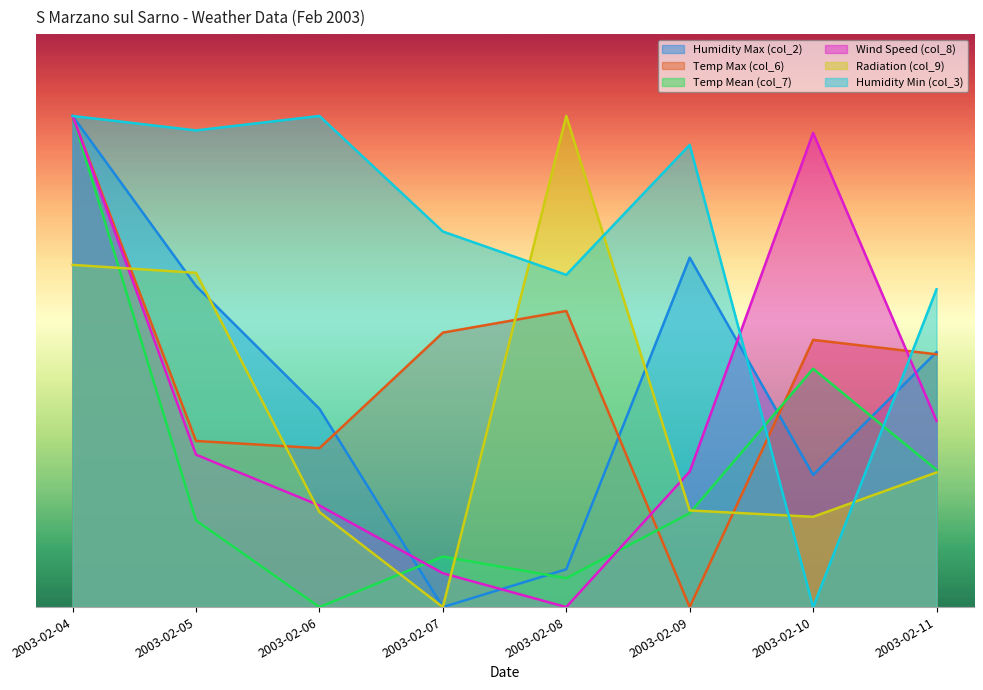

How many values in Temp Mean (col_7) are above zero?

7